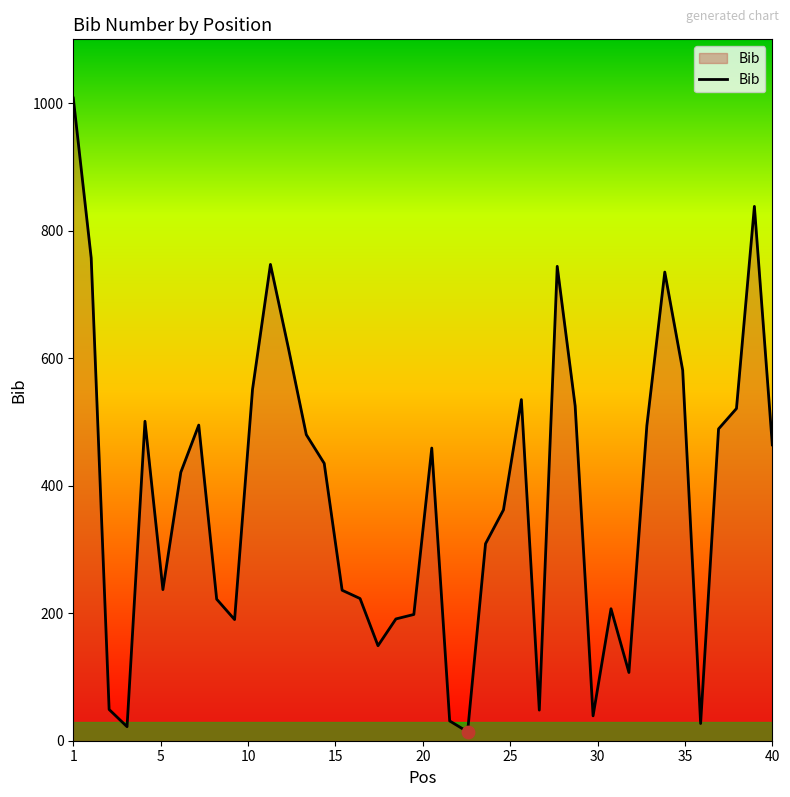

What is the greatest value displayed?

1008